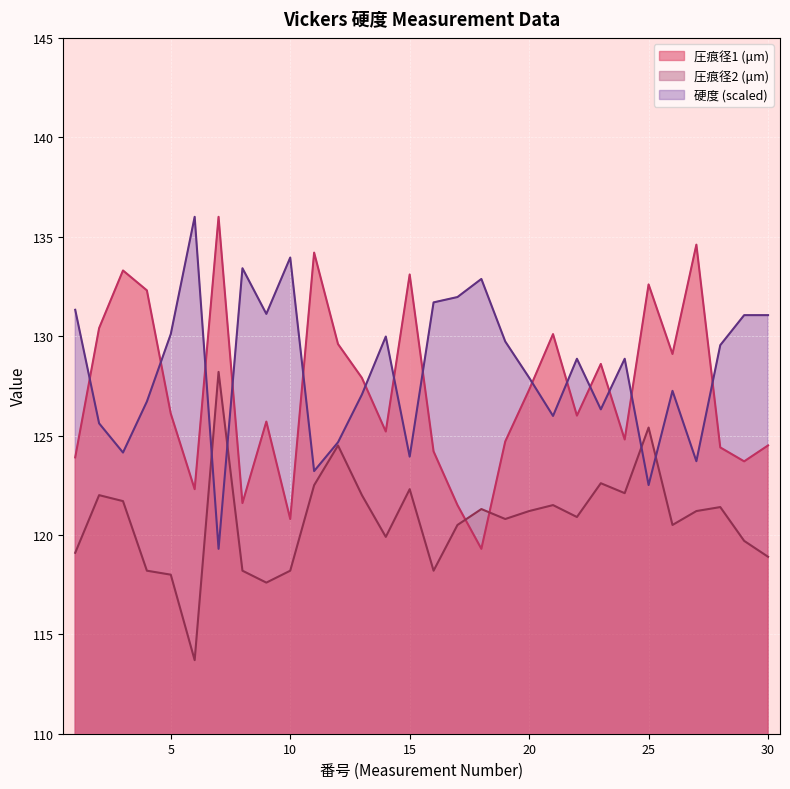

What is the total value across all series at 3?

379.1